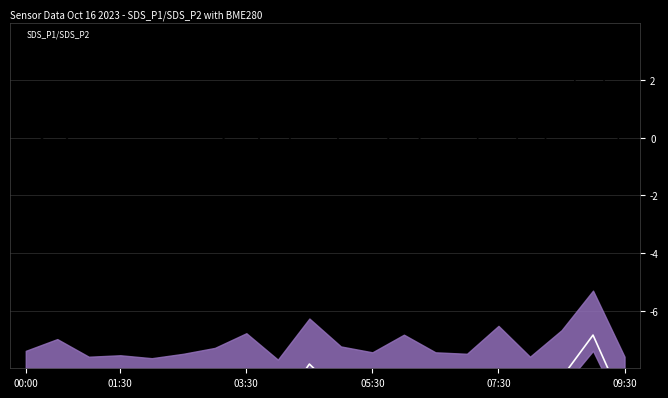

True or false: Mid Line and SDS_P1 intersect in this chart.

False